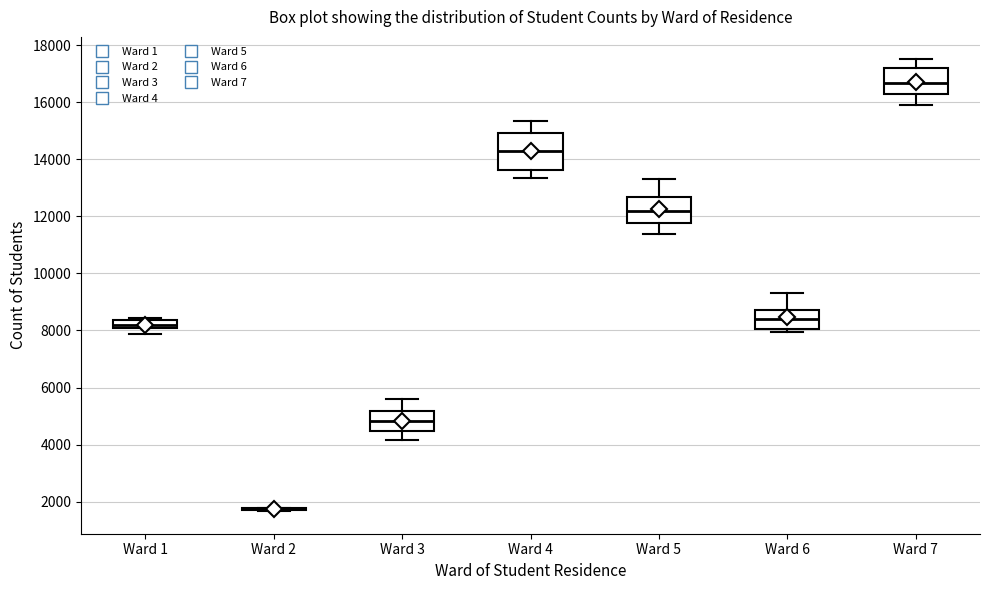

Which box is the tallest, from its lower edge to its upper edge?

Ward 4